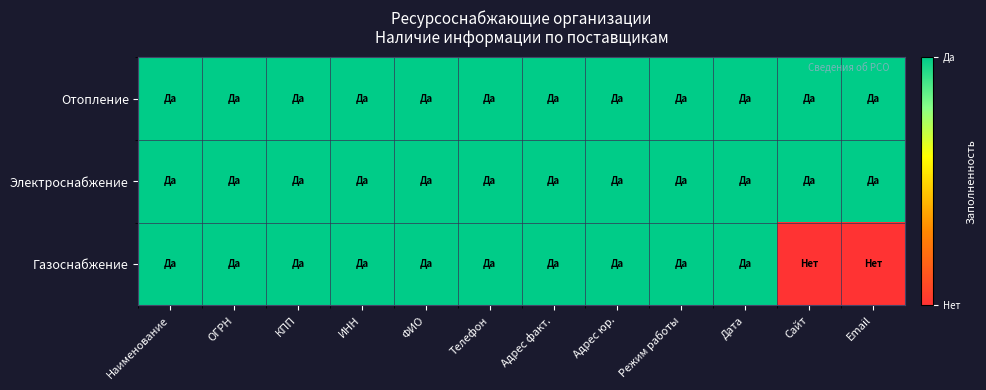

List the series in order of their peak value, lowest first.

Отопление, Электроснабжение, Газоснабжение